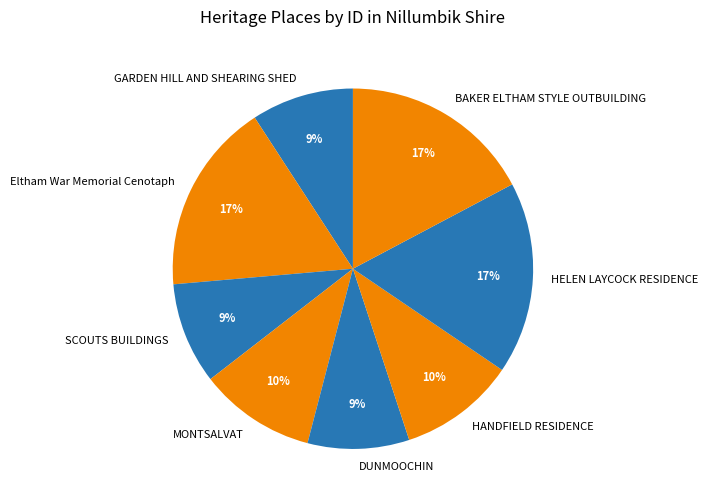

Does MONTSALVAT represent more than half of the total?

No